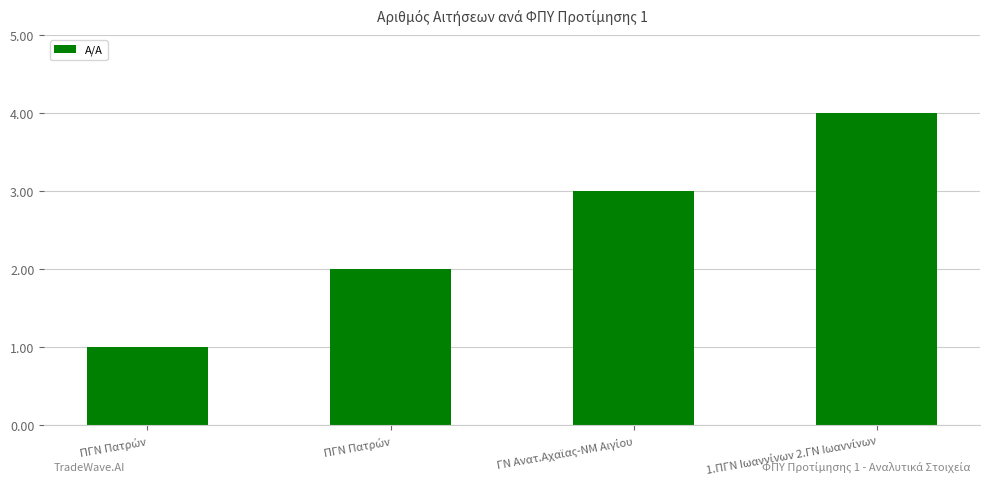

What is the sum of the values at ΠΓΝ Πατρών and 1.ΠΓΝ Ιωαννίνων 2.ΓΝ Ιωαννίνων?

5